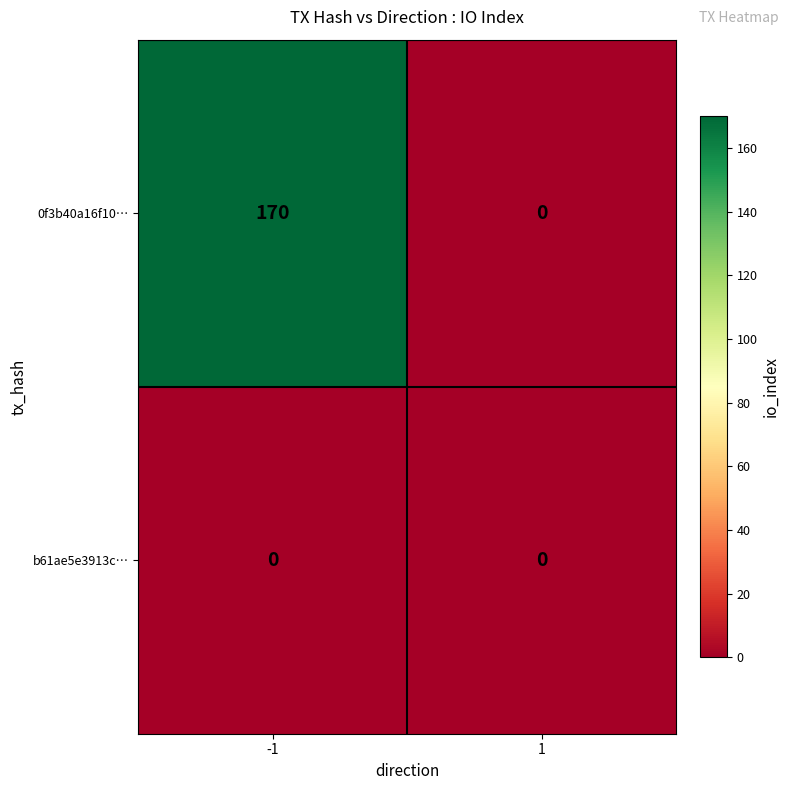

Rank the series by their average value, from highest to lowest.

0f3b40a16f10…, b61ae5e3913c…